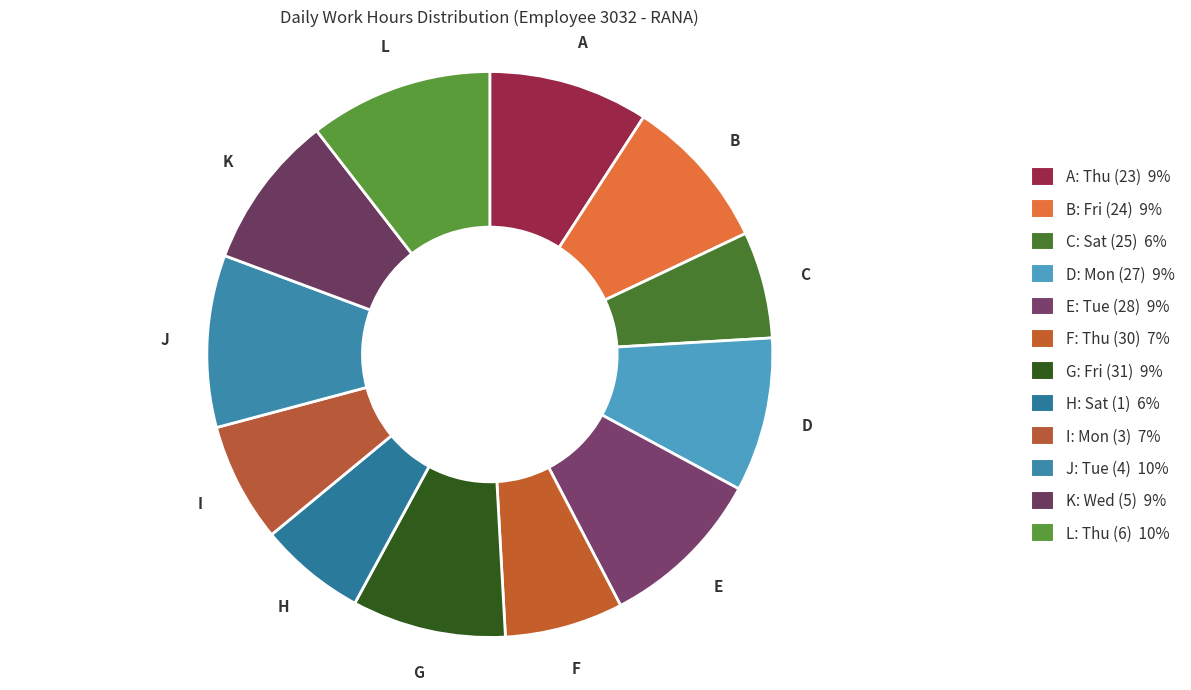

How many segments does this pie chart have?

12